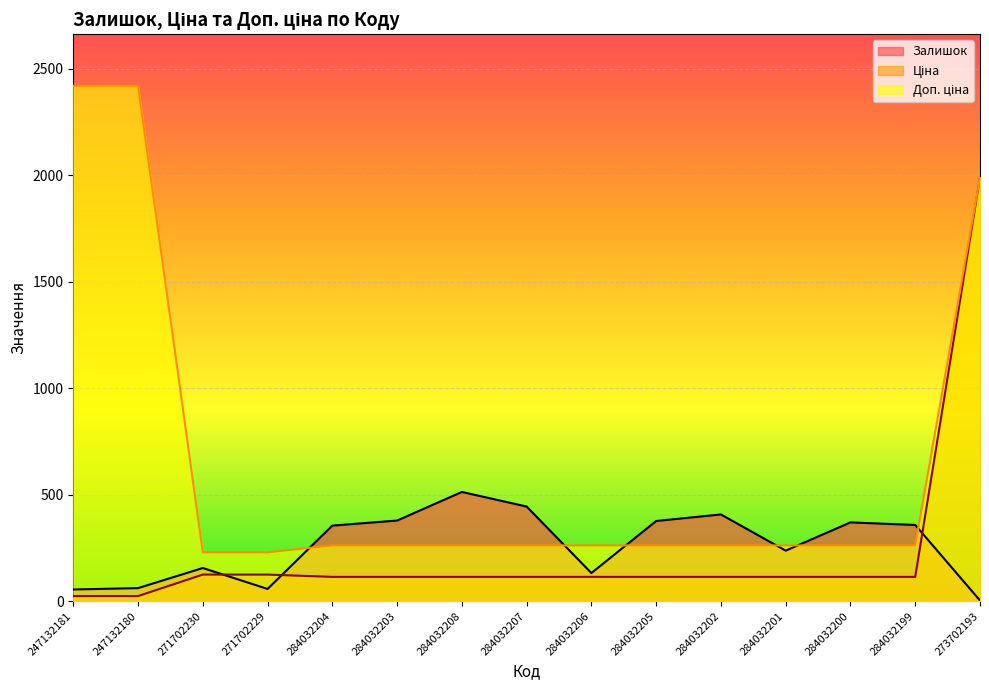

Which series has the largest total across all categories?

Доп. ціна